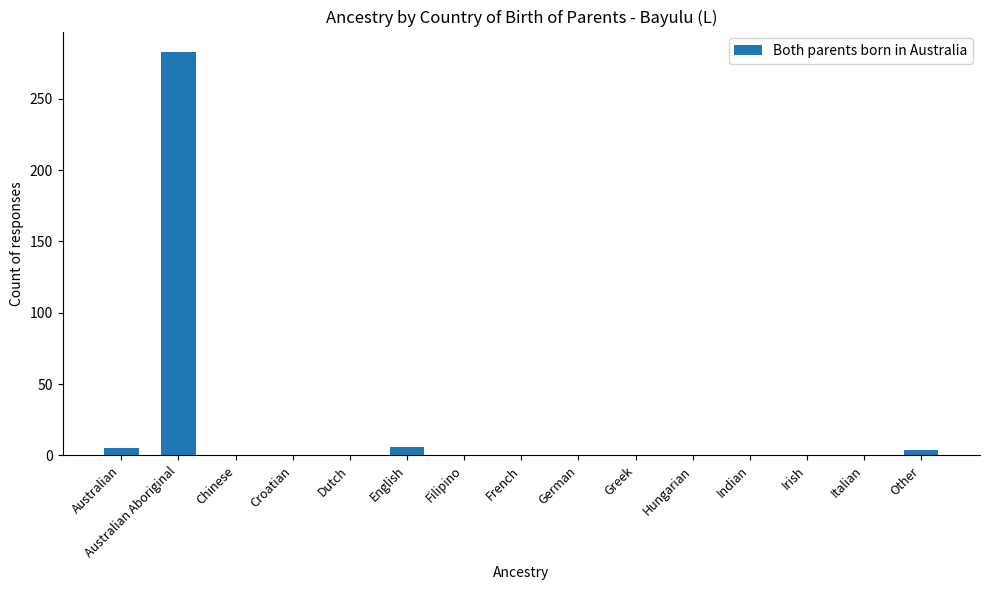

Is it true that the value at Greek is 0?

True